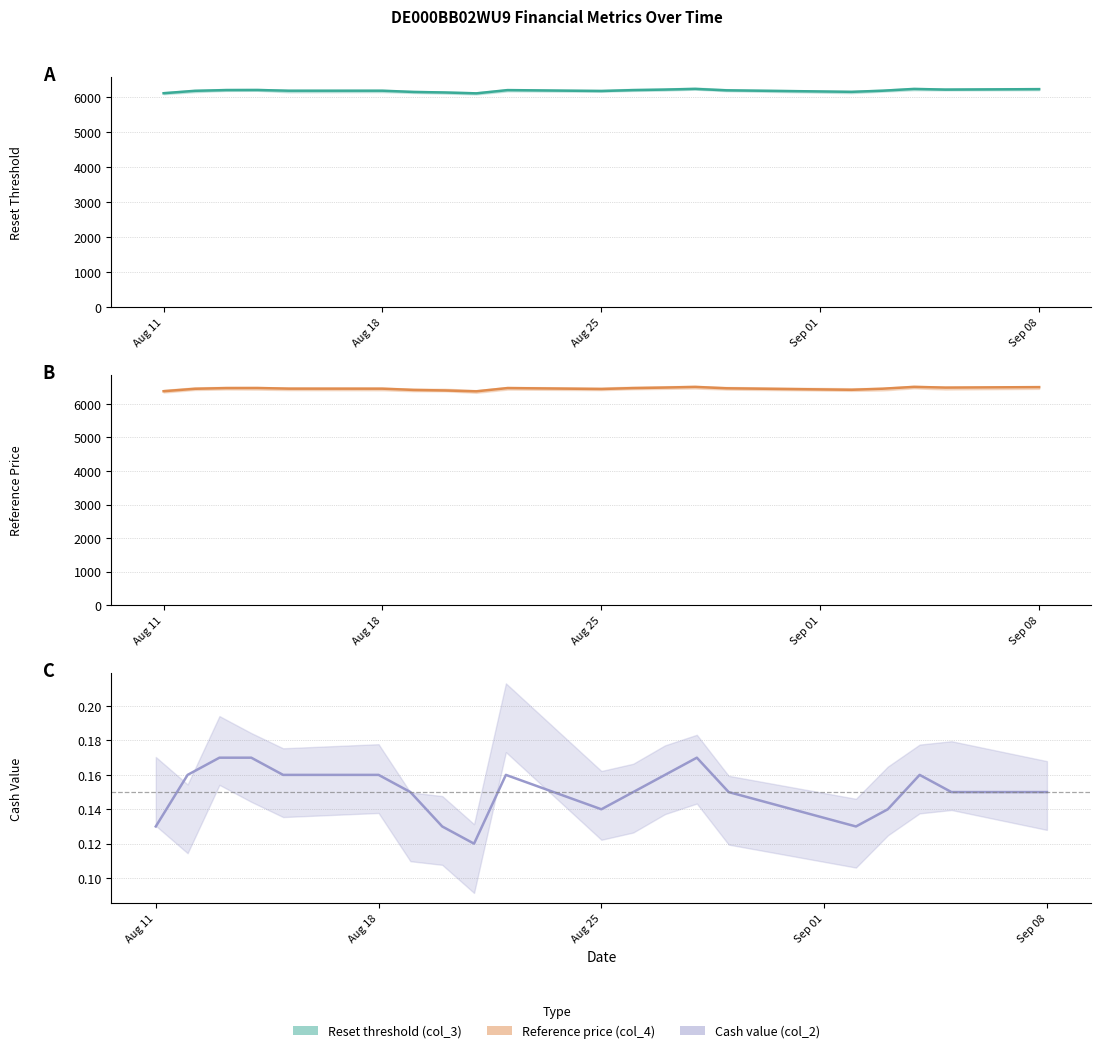

What is the sum of all Reference price (col_4) values?

128988.8